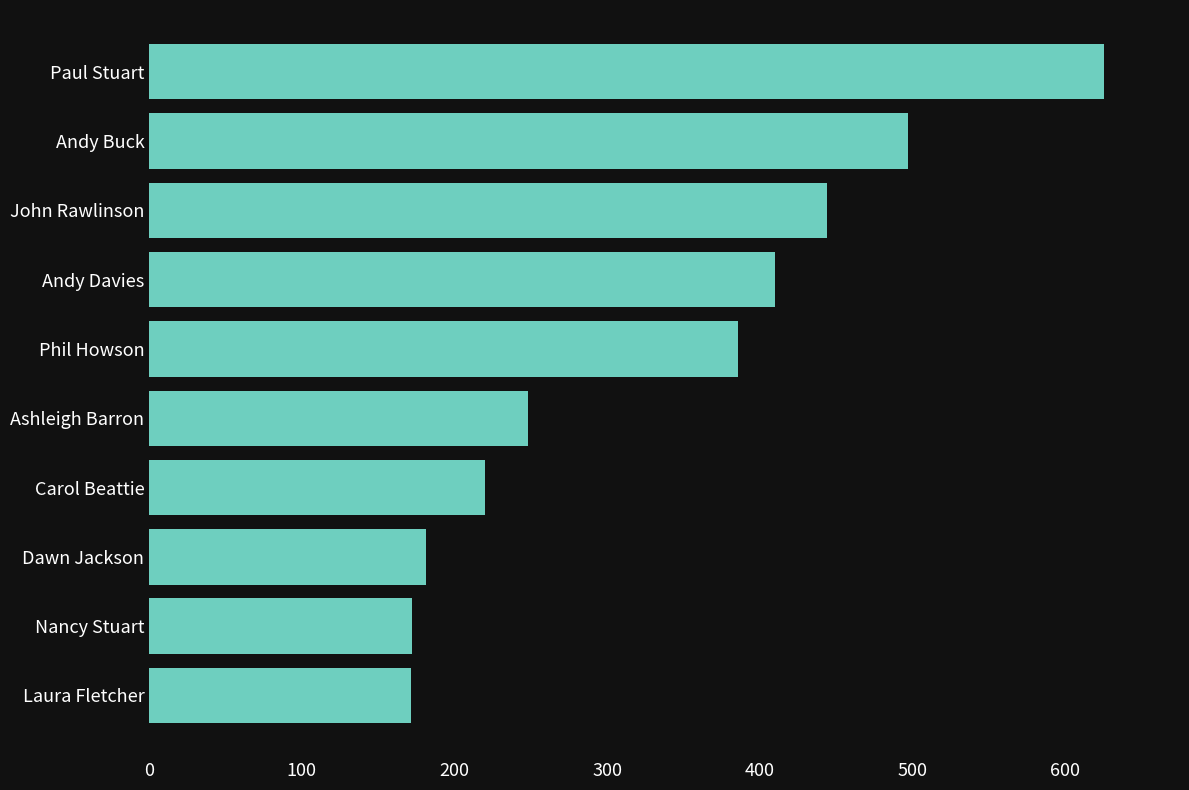

True or false: the data shows 337.0 at Carol Beattie.

False